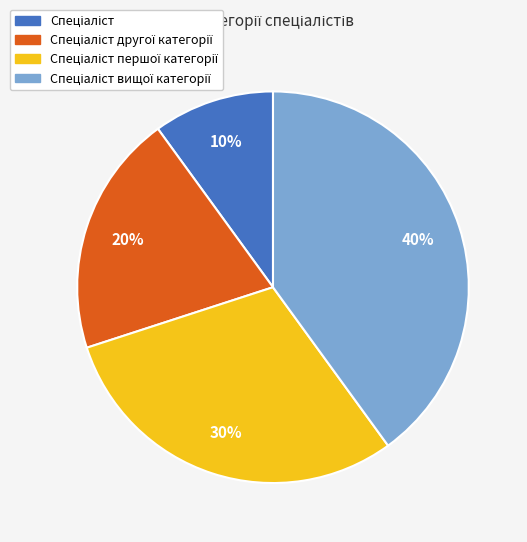

To the nearest percent, what is the average slice percentage?

25%